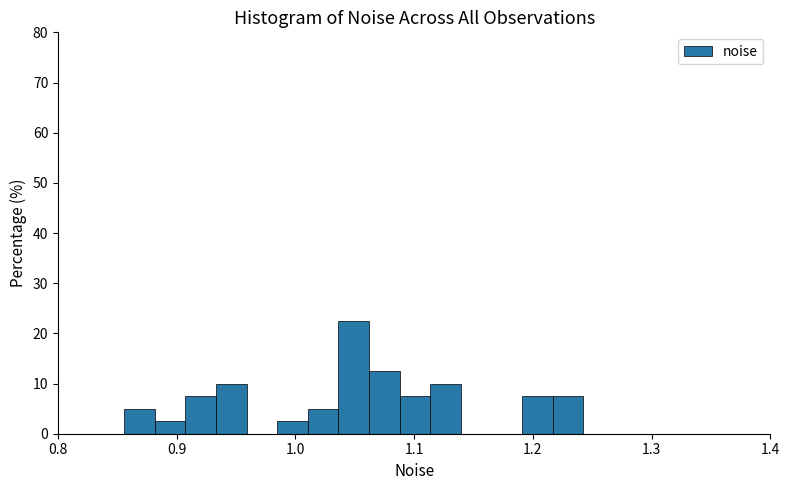

Read against the x-axis, roughly where is the centre of the tallest bar?

1.05